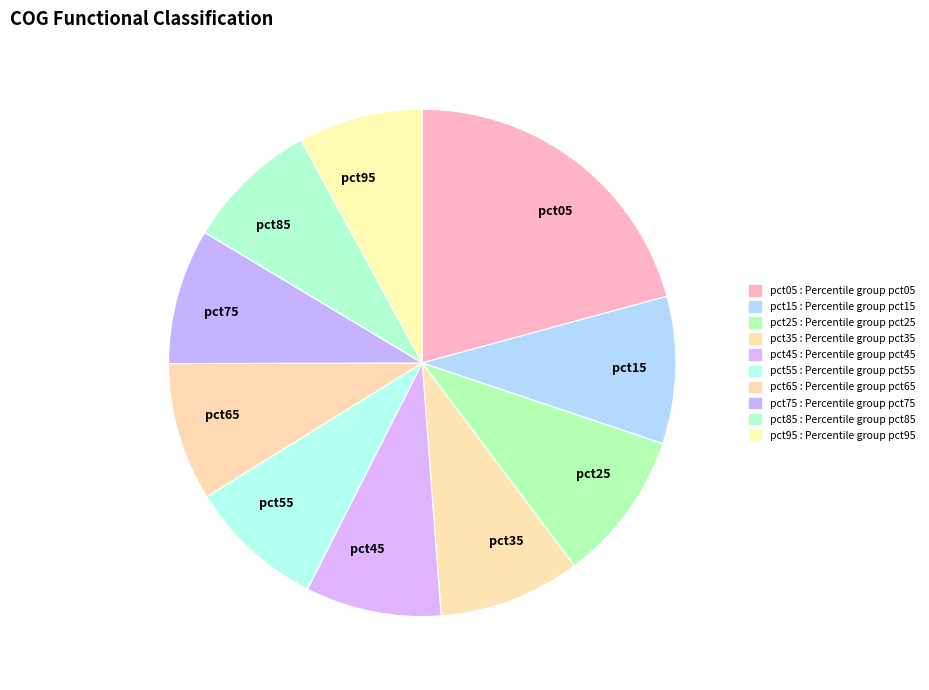

Does any single category account for the majority?

No